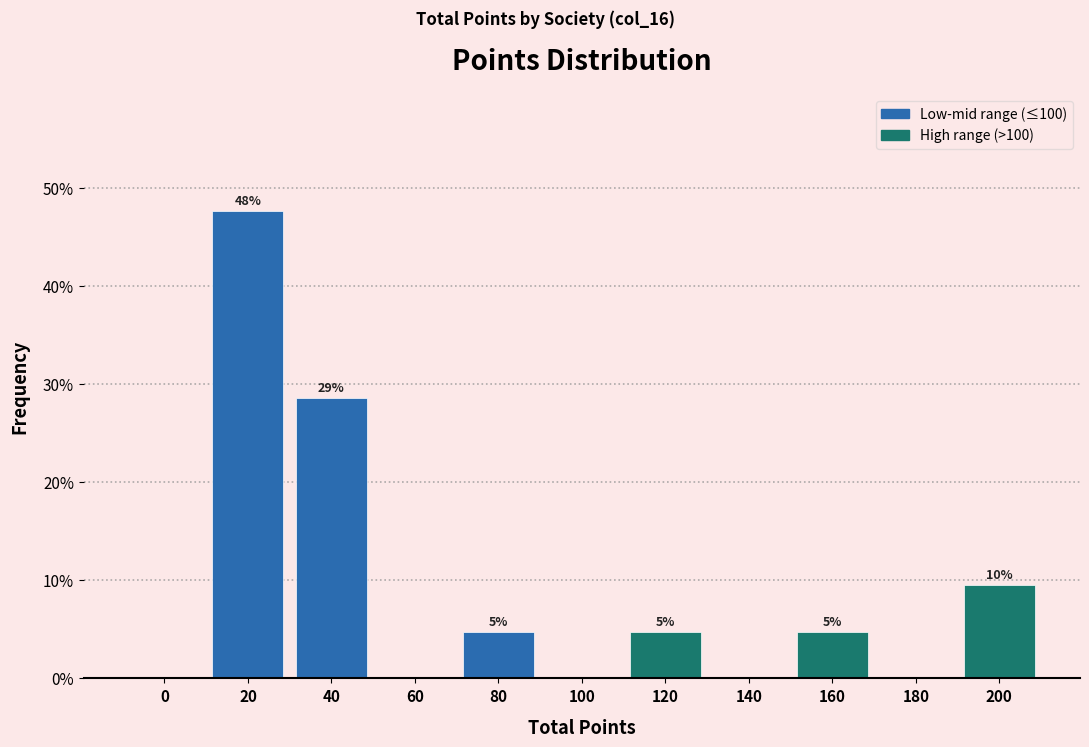

Are the bars horizontal?

No